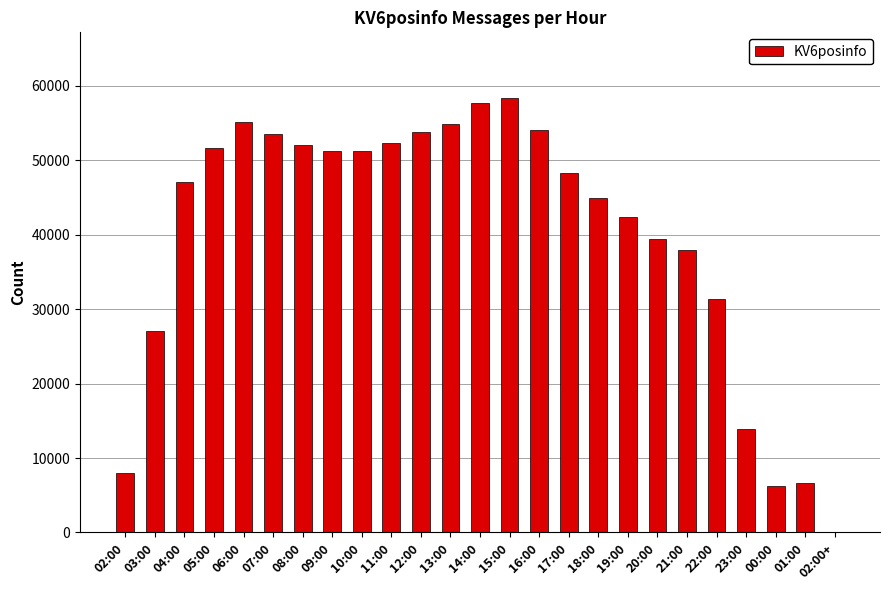

Is it true that the value at 10:00 is 51323?

True